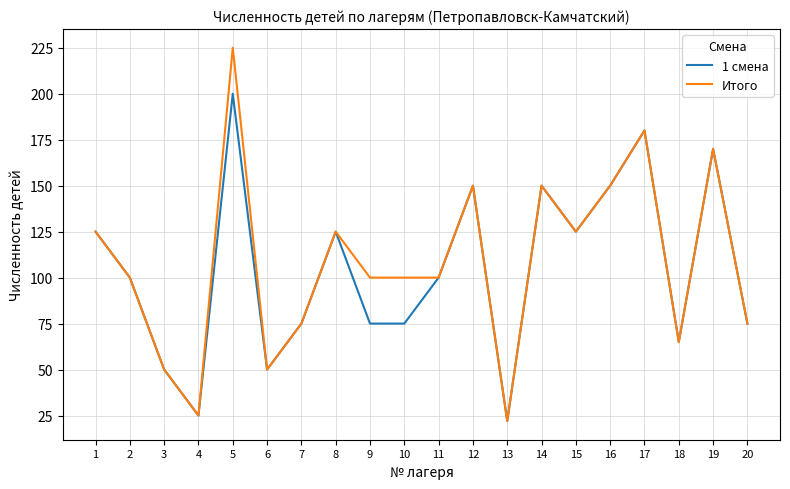

Which category has the lowest value across all series?

13